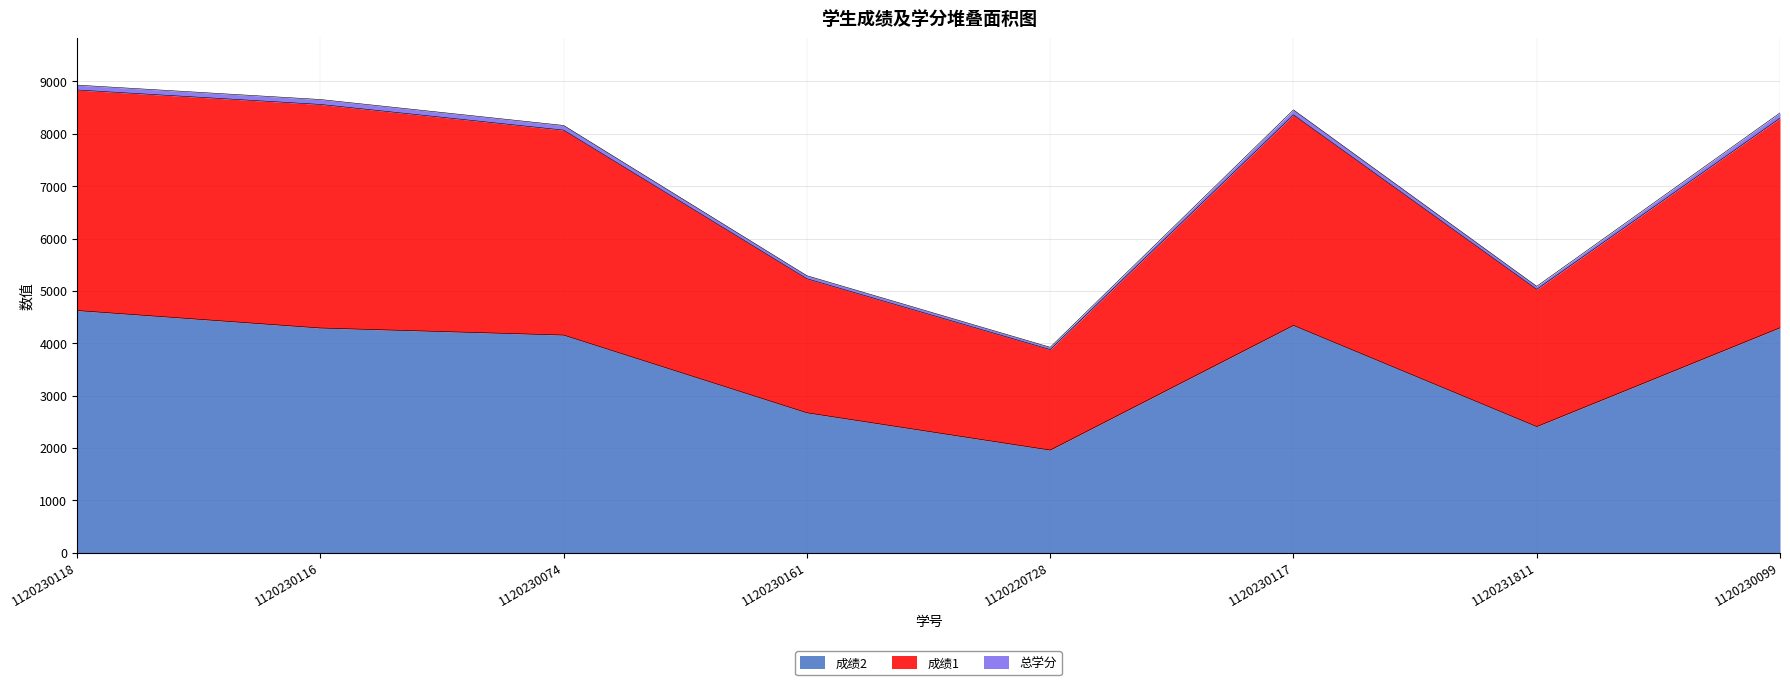

Is it true that 成绩2 equals 6071.1 at 1120230099?

False